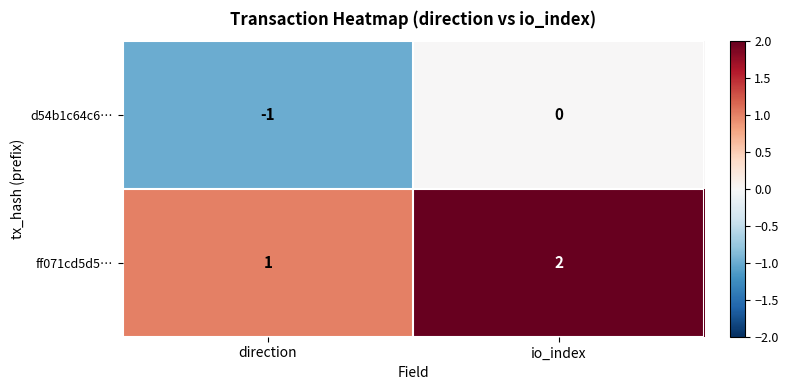

The value of ff071cd5d5… at io_index is 4. True or false?

False